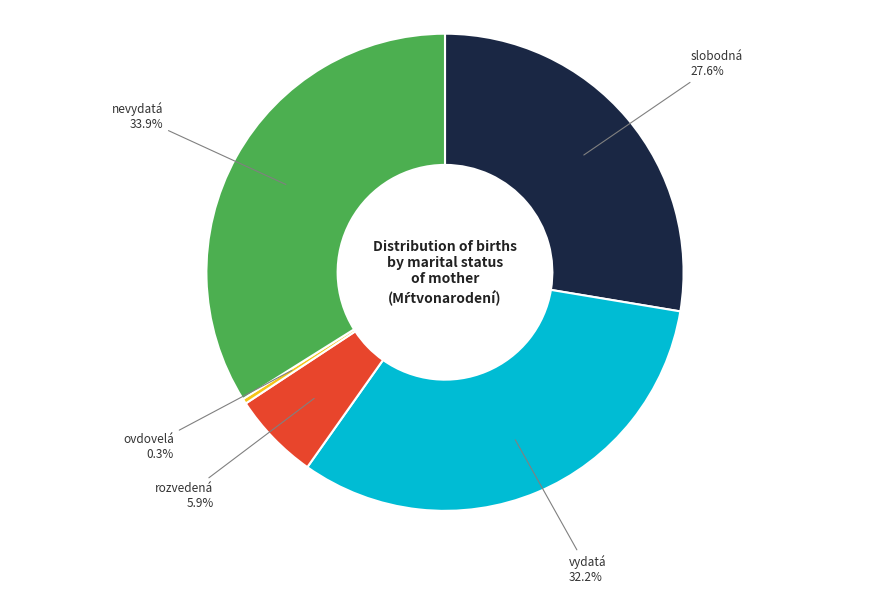

How many slices are in this pie chart?

5